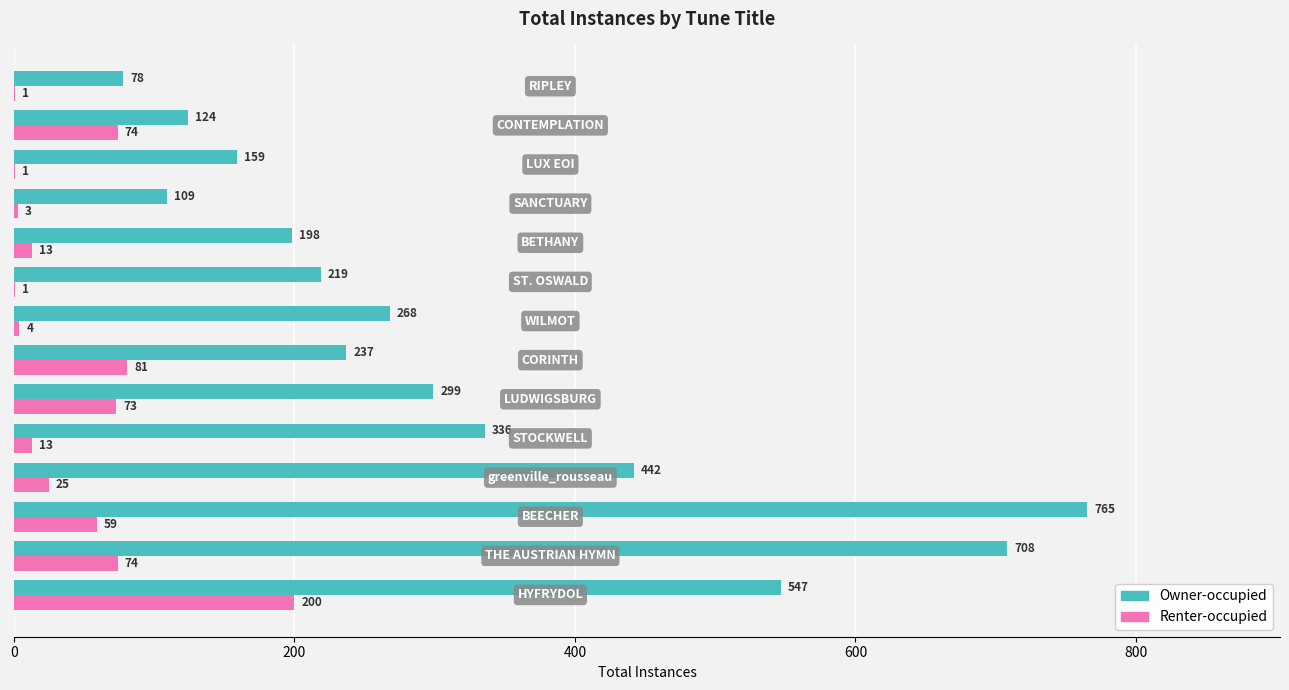

What is the maximum value for Renter-occupied?

200